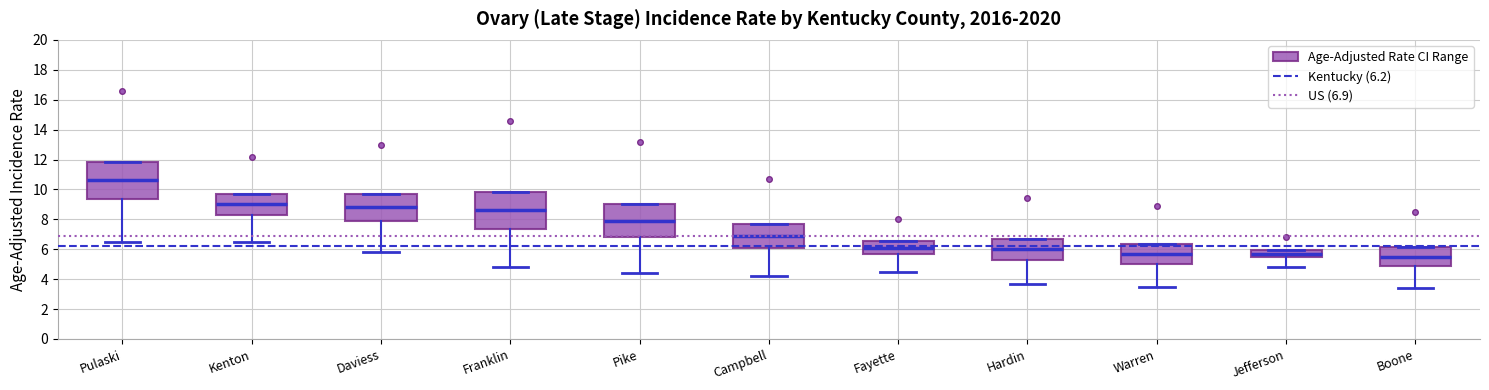

Which box has the highest median line?

Pulaski